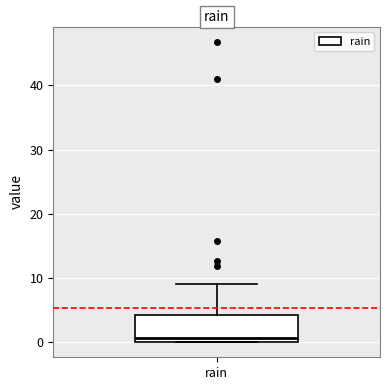

Where does the median line of the box for rain sit on the y-axis? The values are not printed on the chart, so give them approximately, as read against the axis.

1